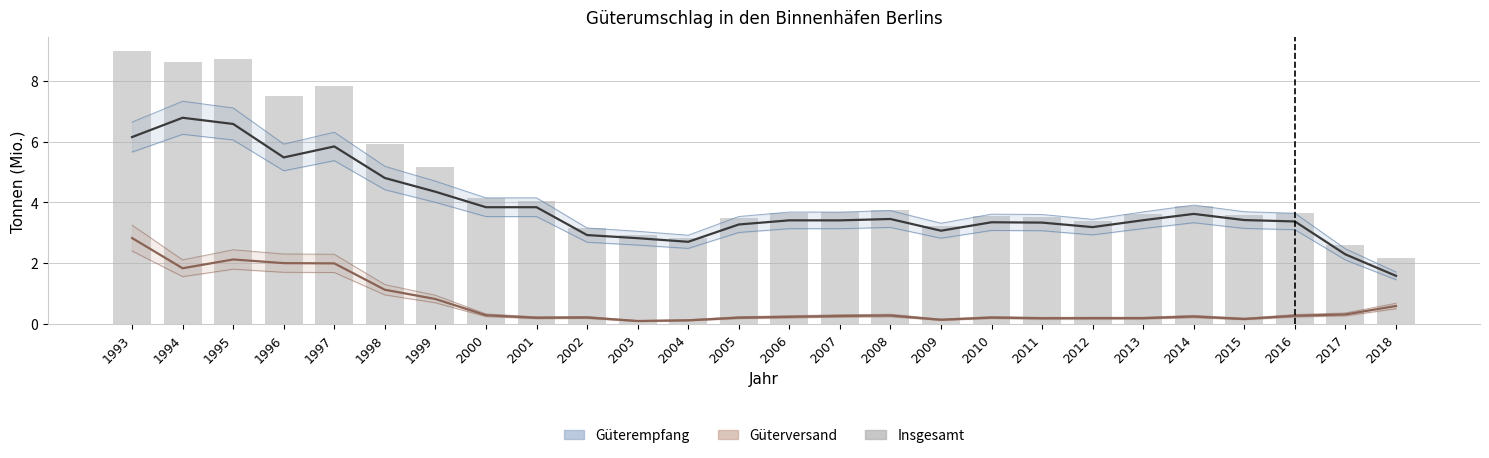

Is it true that Güterversand equals 0.1 at 2008?

False